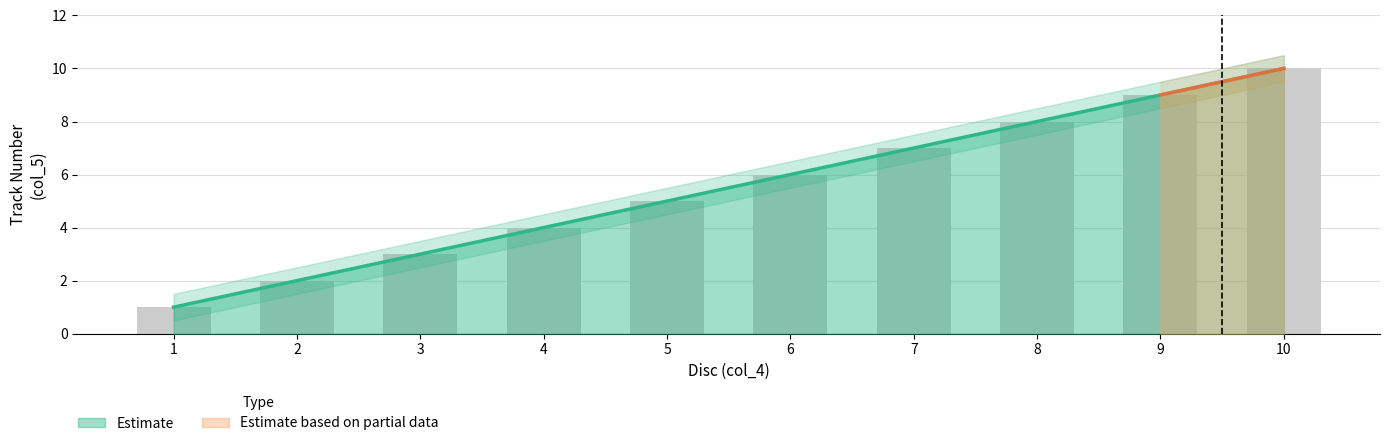

Reading left to right, transcribe all the data shown in this chart.

Track Number: 1=1	2=2	3=3	4=4	5=5	6=6	7=7	8=8	9=9	10=10
Track Upper: 1=1	2=2	3=3	4=4	5=5	6=6	7=7	8=8	9=9	10=10